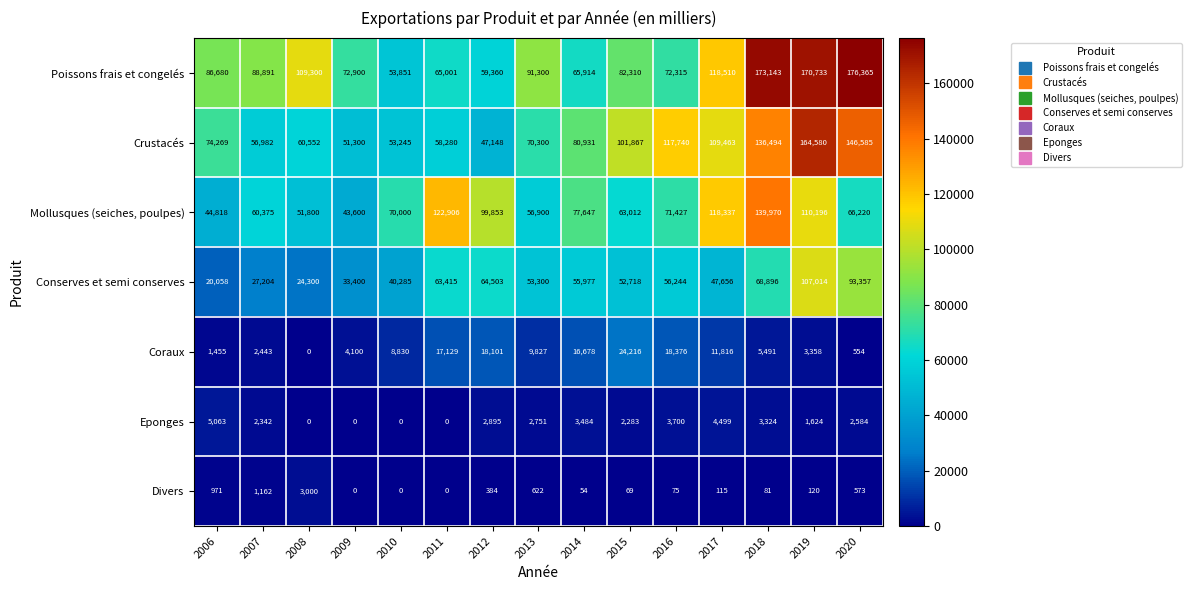

What is the total value across all series at 2014?

300685